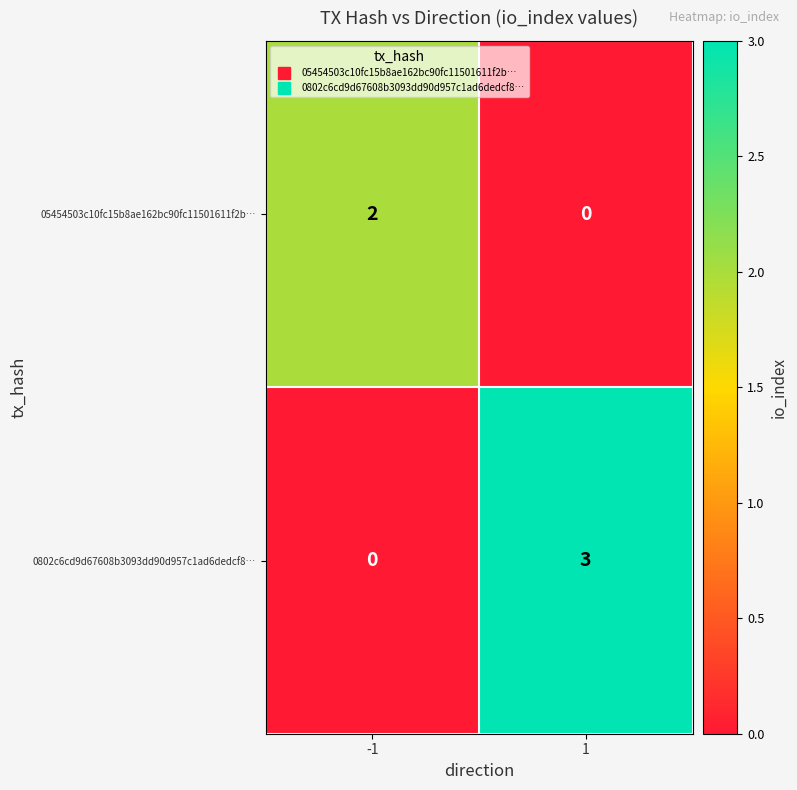

Is the value of 05454503c10fc15b8ae162bc90fc11501611f2b… at -1 greater than the value of 0802c6cd9d67608b3093dd90d957c1ad6dedcf8… at -1?

Yes